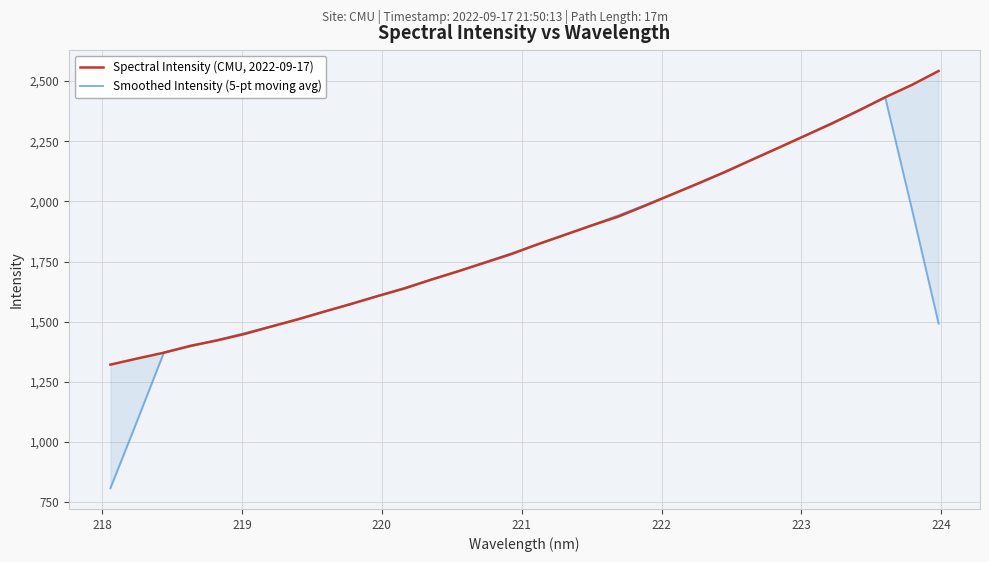

Is this an area chart (filled region under the line)?

No